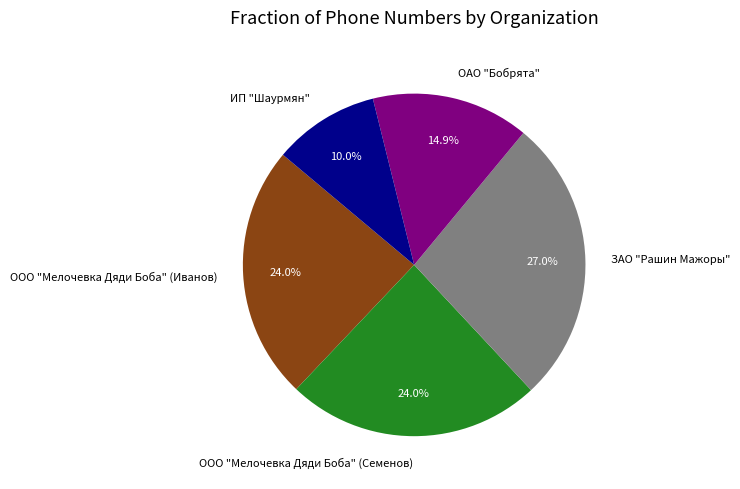

Does ООО "Мелочевка Дяди Боба" (Семенов) account for over 50% of the chart?

No